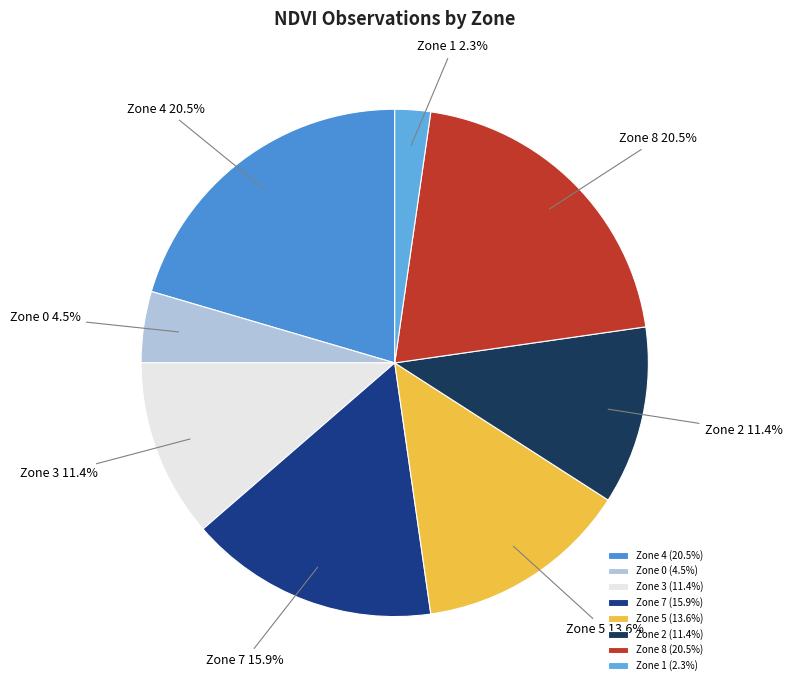

How many segments does this pie chart have?

8